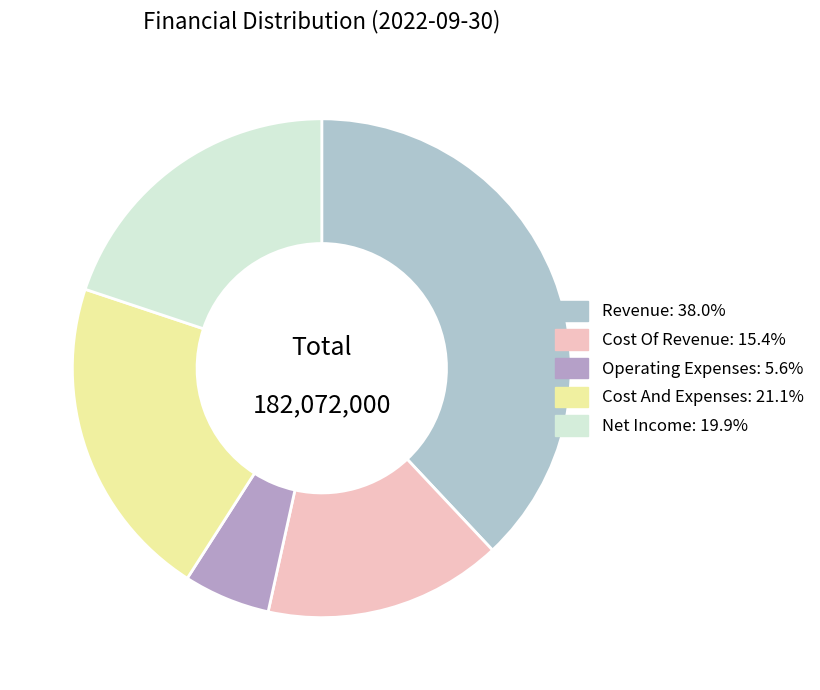

How many segments does this pie chart have?

5